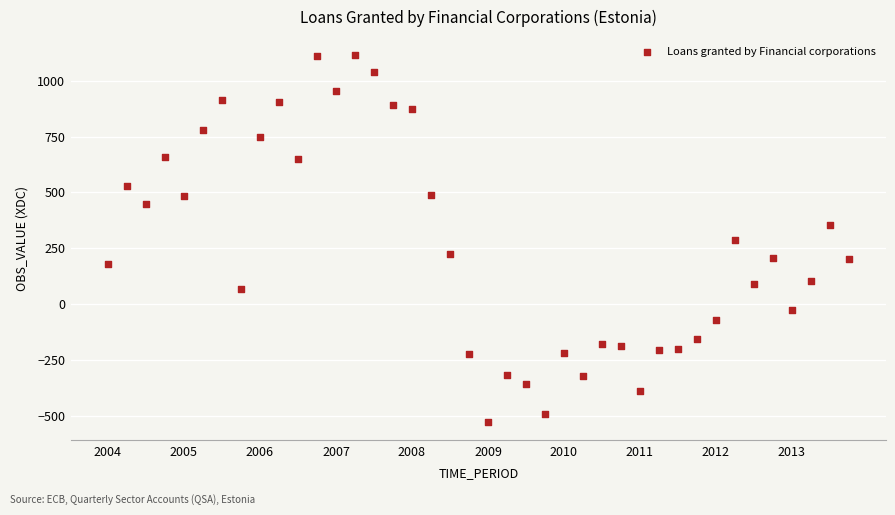

What is the range of Y values (max minus min)?

1636.7